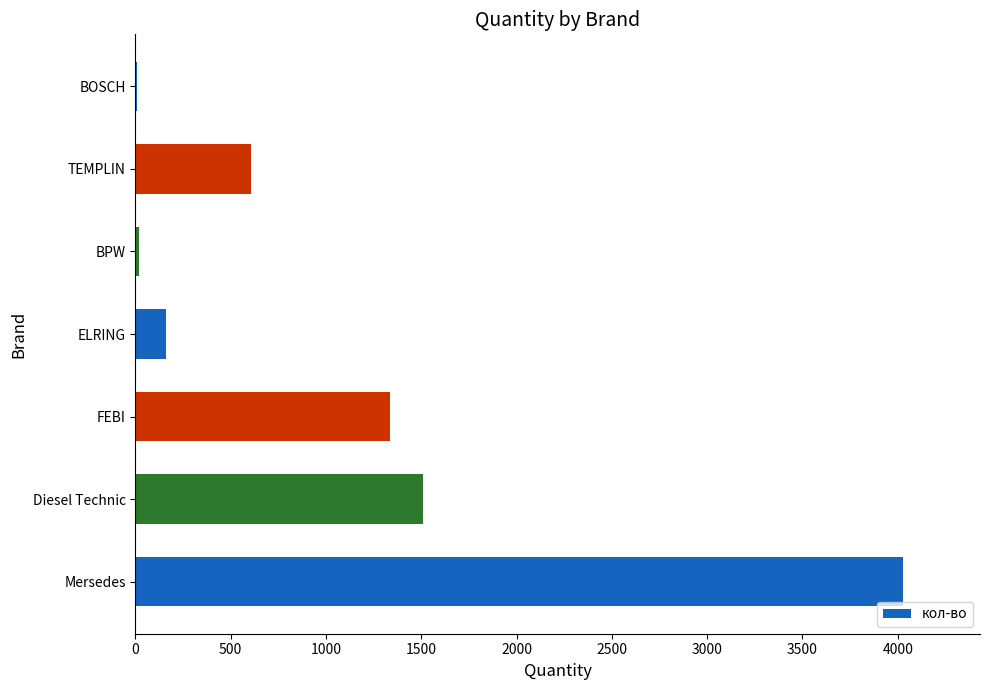

How many data points does each series have?

7